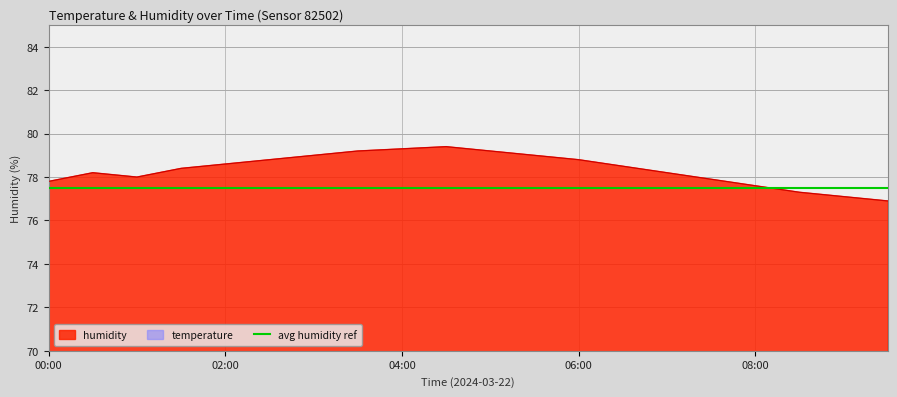

True or false: humidity and temperature cross at least once.

False